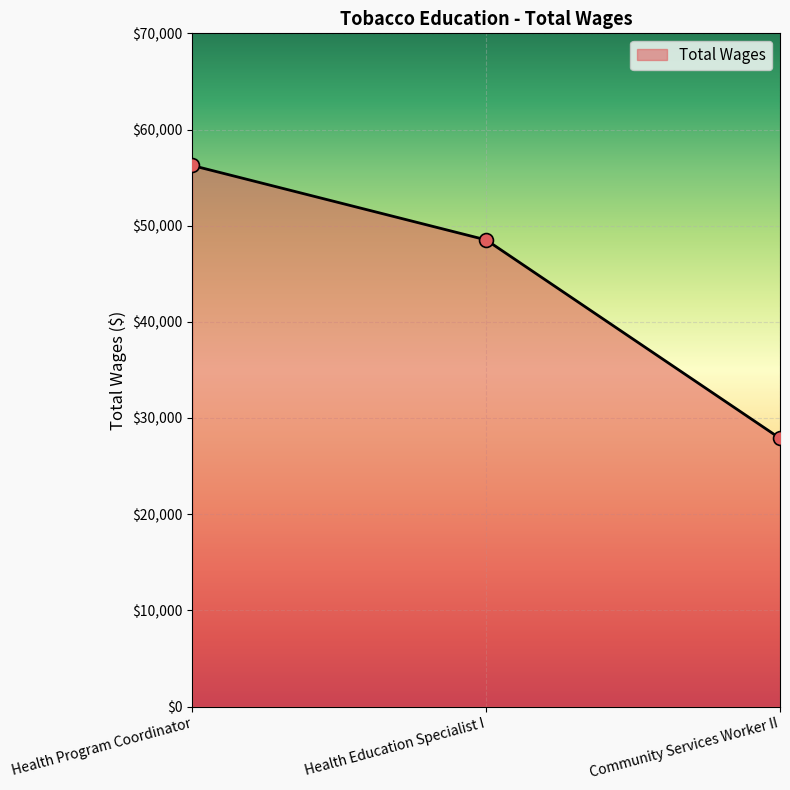

What is the change in value from Health Education Specialist I to Community Services Worker II?

-20634